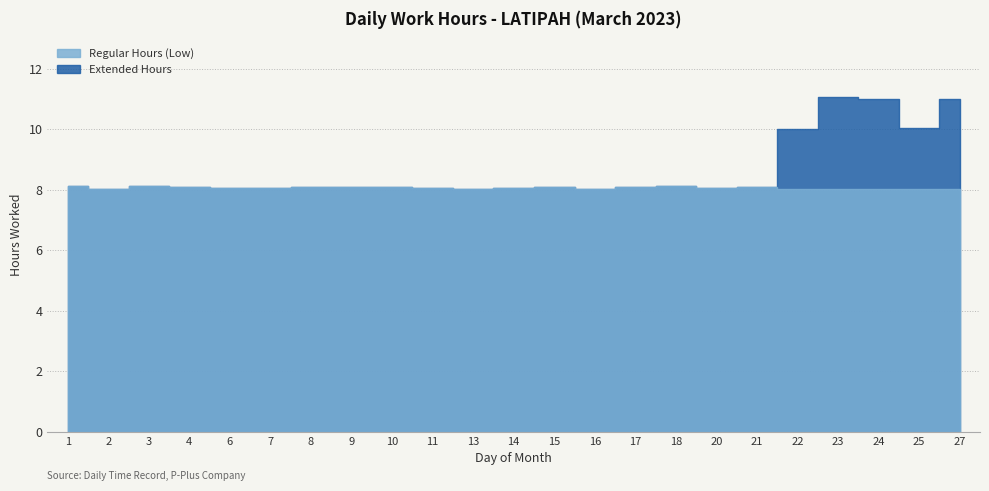

Is it true that Regular Hours (Low) equals 5.1 at 9?

False